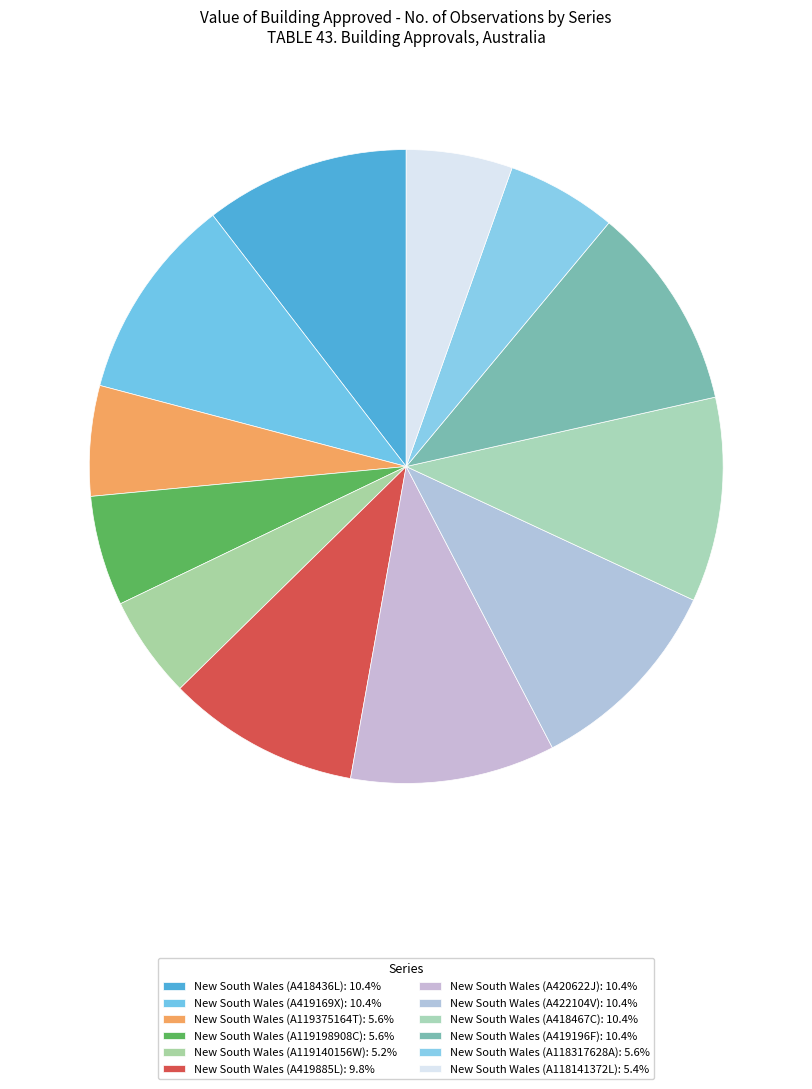

The New South Wales (A419196F) slice represents 10% of the pie. True or false?

True